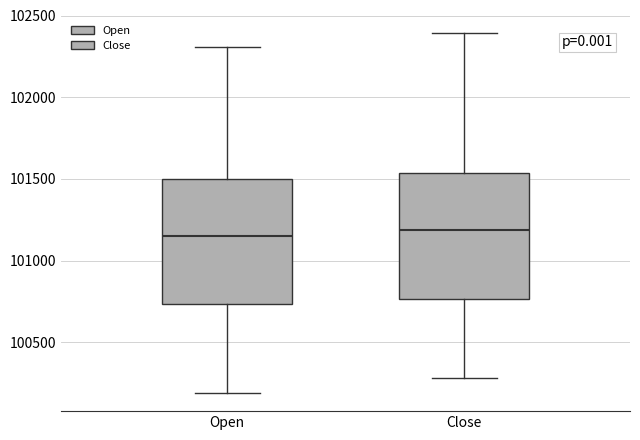

Where is the lower edge of the box for Open on the y-axis? The values are not printed on the chart, so give them approximately, as read against the axis.

100750